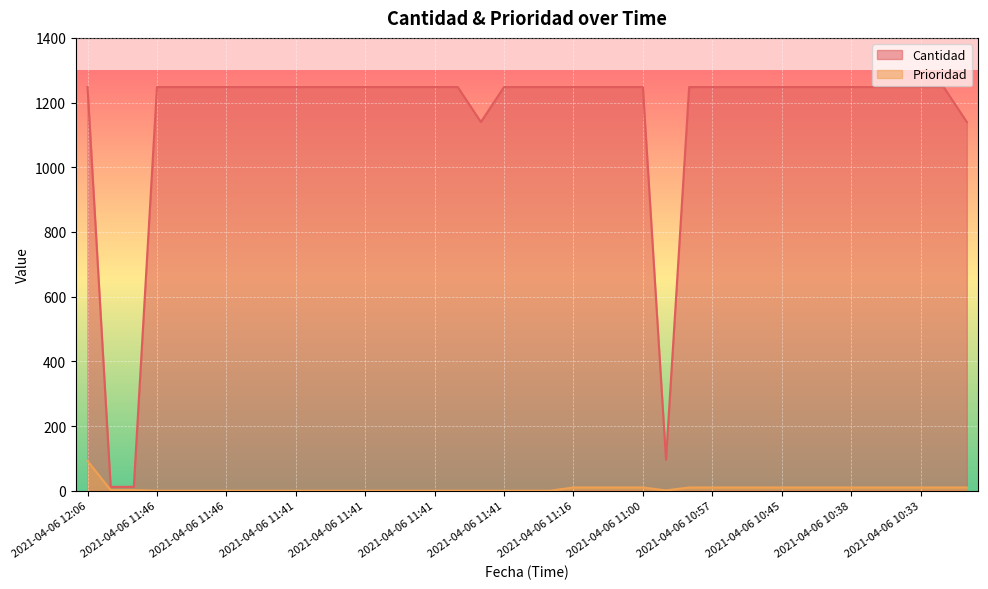

How many lines are shown in the chart?

2